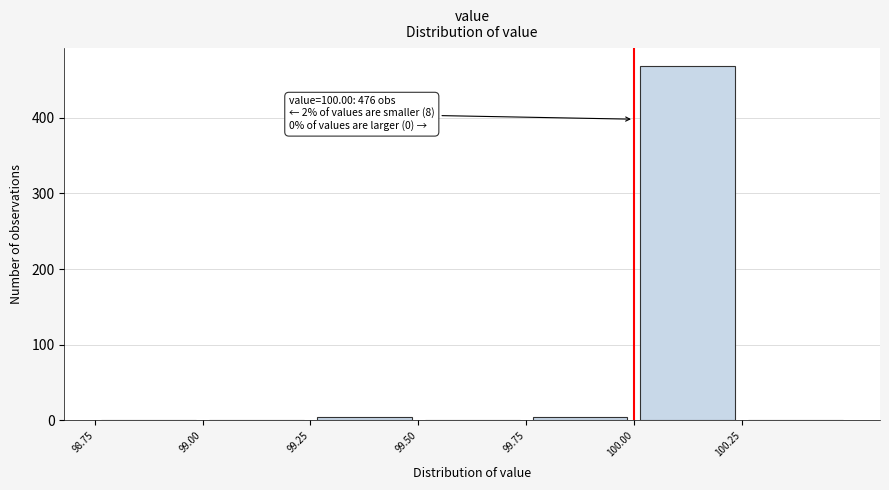

Which range on the x-axis has the tallest bar?

100.00 to 100.25